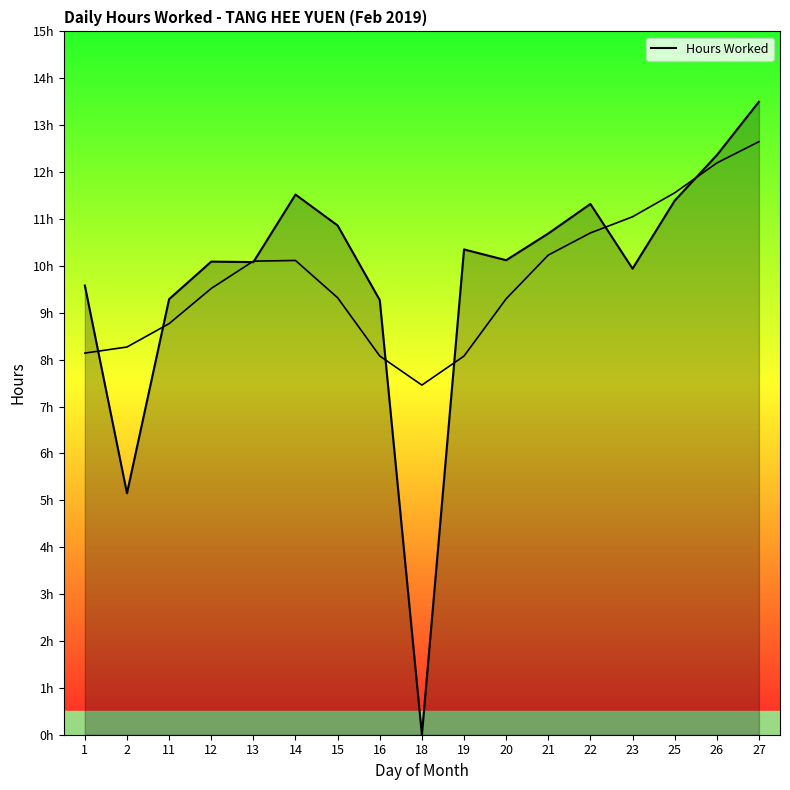

The value at 13 is 14.9. True or false?

False